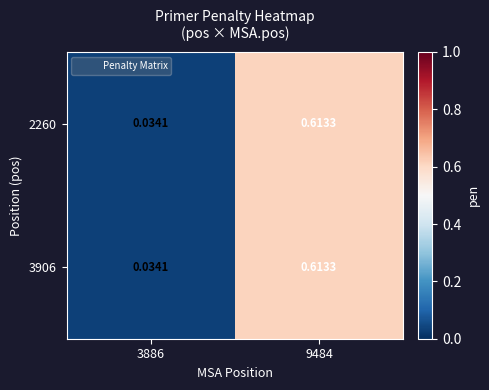

Reading left to right, transcribe all the data shown in this chart.

2260: 3886=0.0	9484=0.6
3906: 3886=0.0	9484=0.6